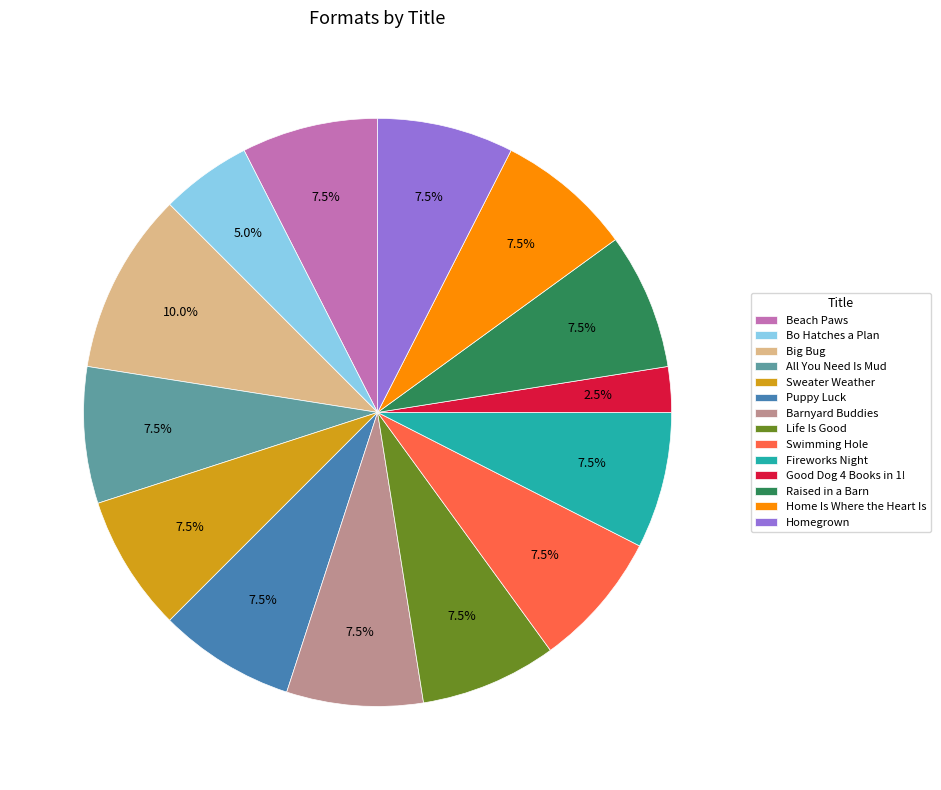

To the nearest percent, what is the combined percentage of Home Is Where the Heart Is and Swimming Hole?

15%